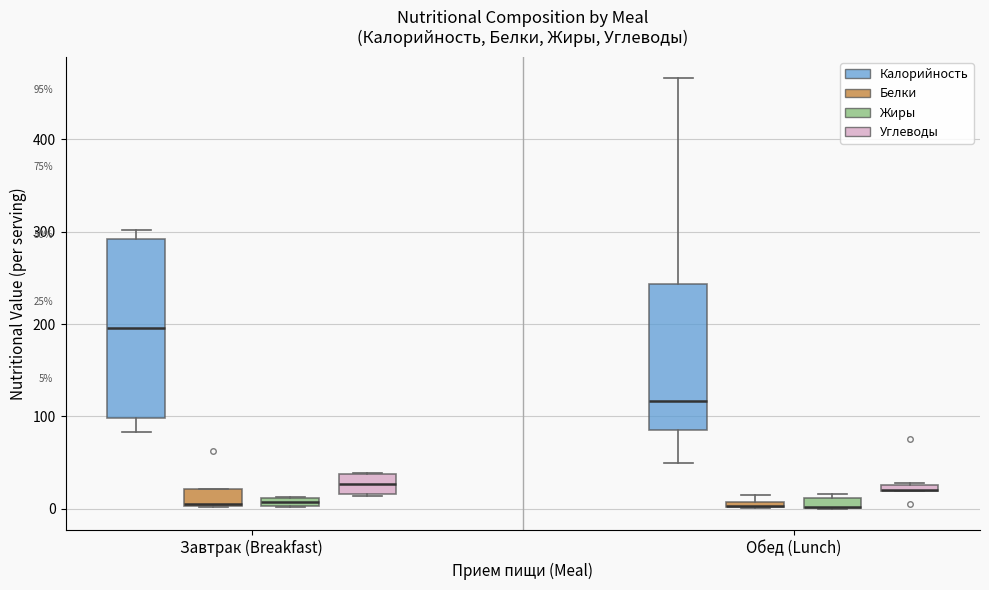

Which box is the tallest, from its lower edge to its upper edge?

Завтрак (Breakfast) (Калорийность)